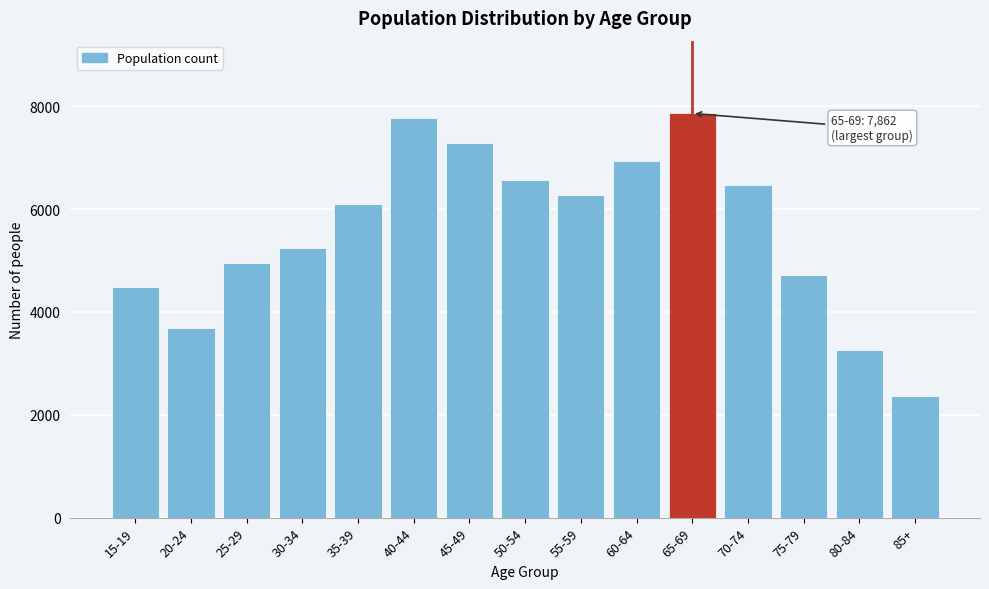

Reading right to left, extract all data points from this chart.

2359	3263	4727	6470	7862	6940	6282	6574	7283	7768	6095	5253	4961	3685	4478